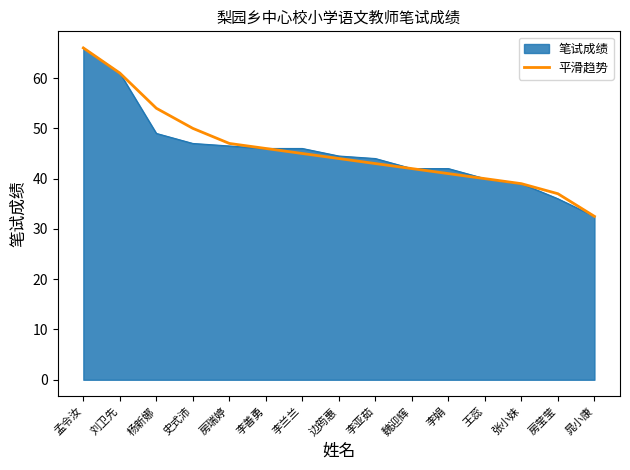

What is the lowest value of the 平滑趋势 series?

32.5